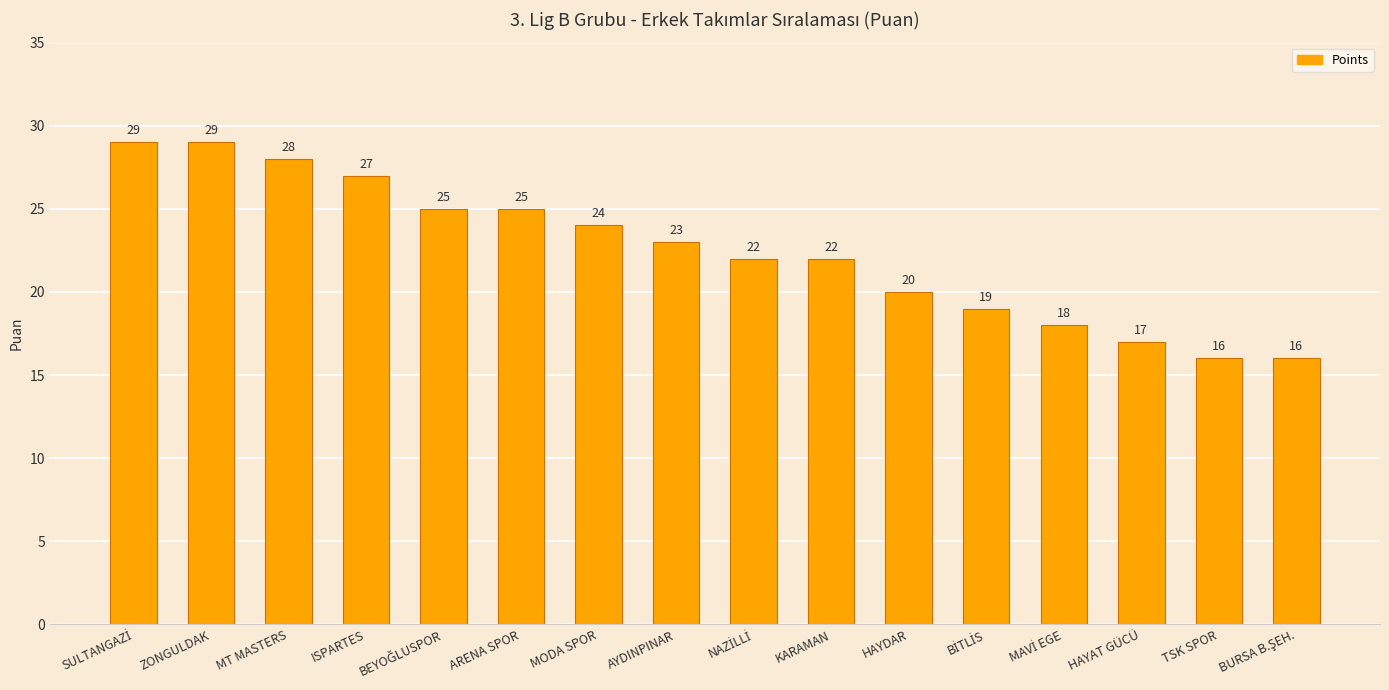

What is the label of the 3rd bar from the left?

MT MASTERS